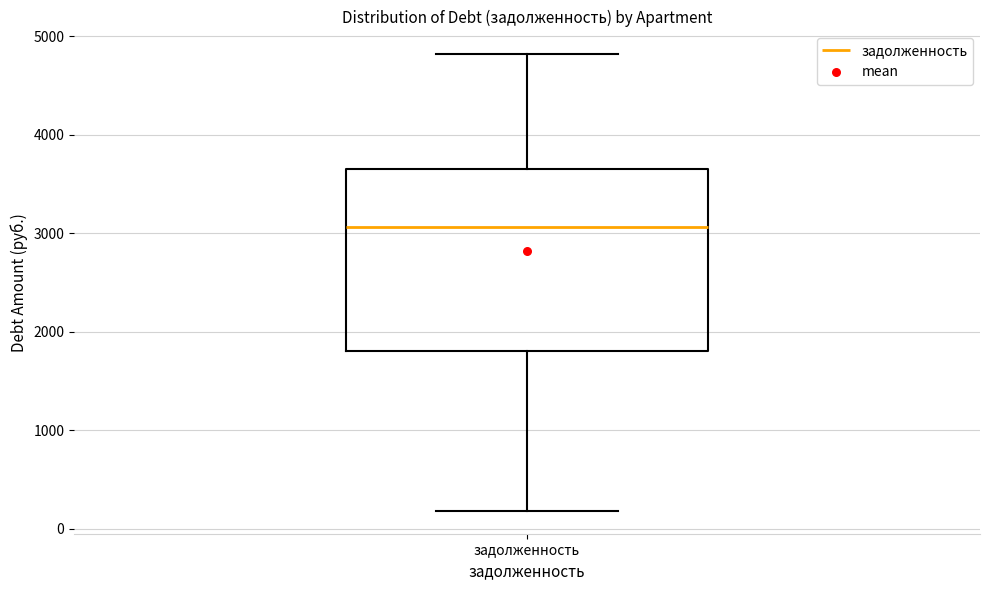

Where is the upper edge of the box for задолженность on the y-axis? The values are not printed on the chart, so give them approximately, as read against the axis.

3700